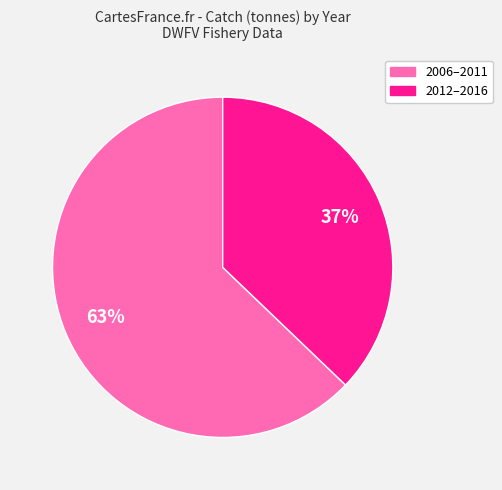

To the nearest percent, what is the difference between the largest and smallest slice percentages?

26%